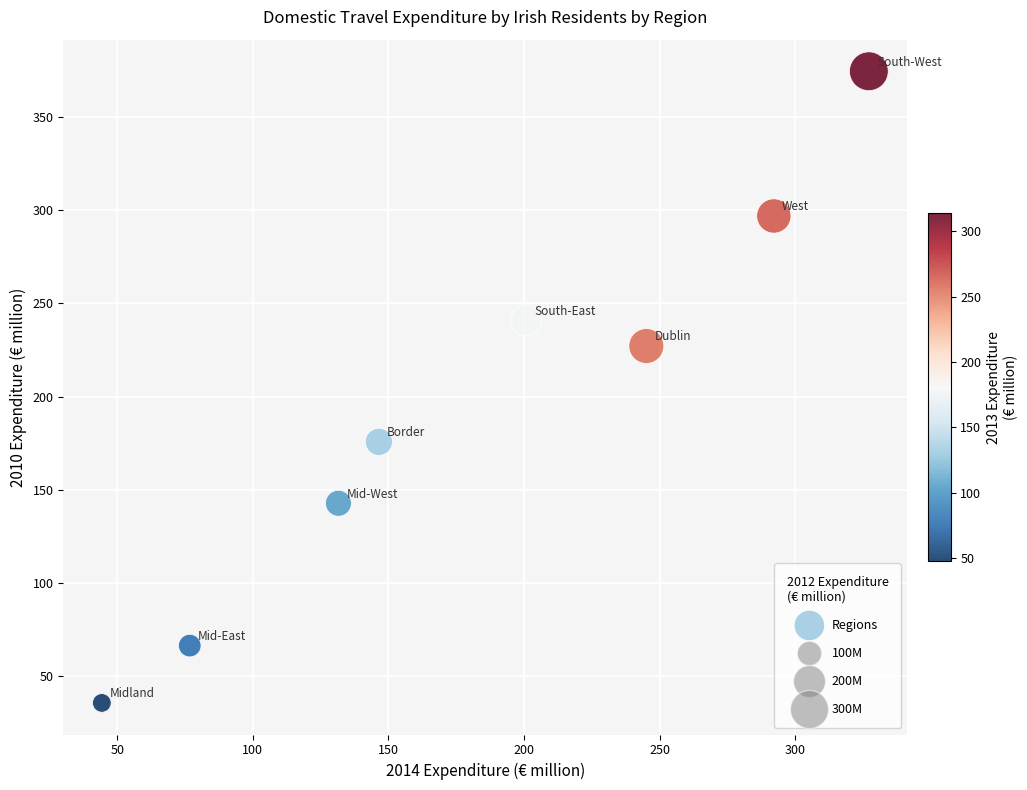

What Y value in the scatter plot is closest to 205?

227.2